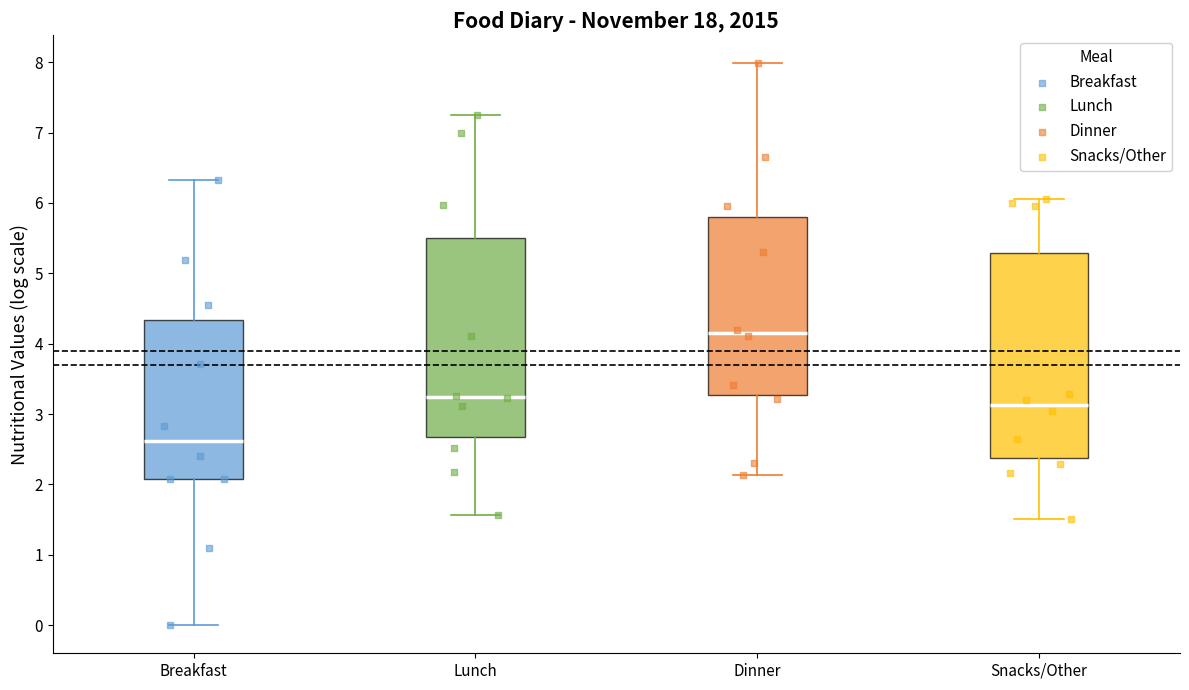

Reading left to right, read every box against the y-axis: the position of its median line, the range the box covers, and the ends of its whiskers. The values are not printed on the chart, so give them approximately, as read against the axis.

Breakfast: median 2.6, box 2.1 to 4.3, whiskers 0.0 to 6.3
Lunch: median 3.2, box 2.7 to 5.5, whiskers 1.6 to 7.3
Dinner: median 4.2, box 3.3 to 5.8, whiskers 2.1 to 8.0
Snacks/Other: median 3.1, box 2.4 to 5.3, whiskers 1.5 to 6.1